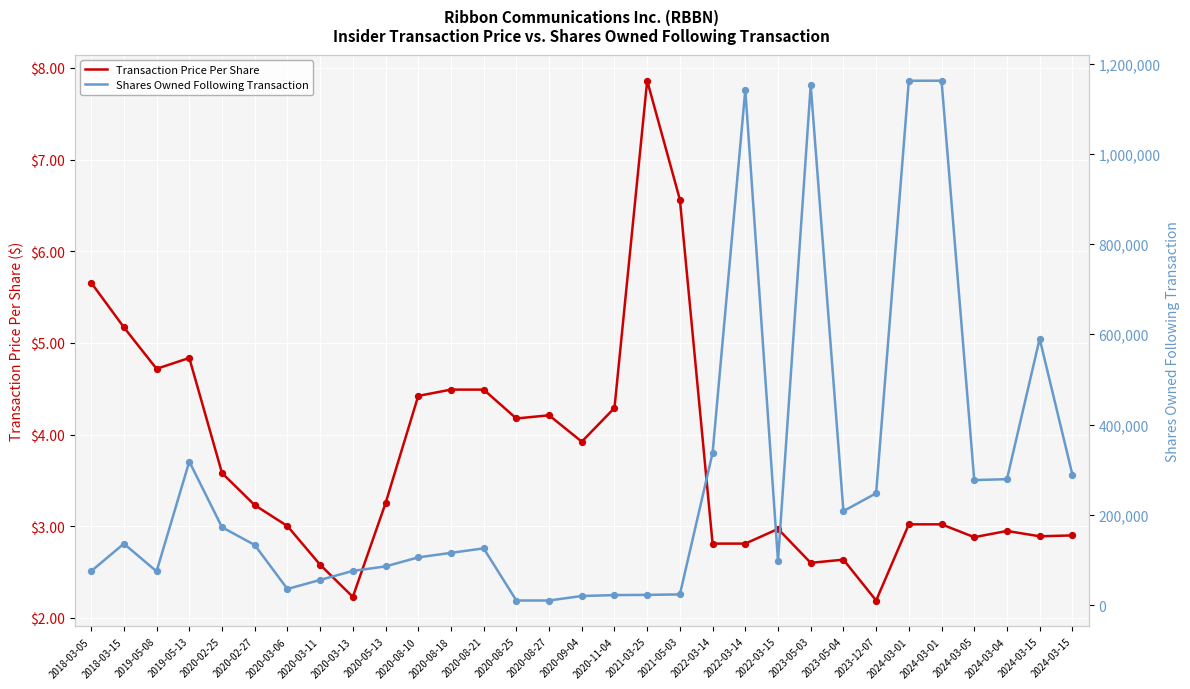

At which category is the sum across all series the highest?

2024-03-01